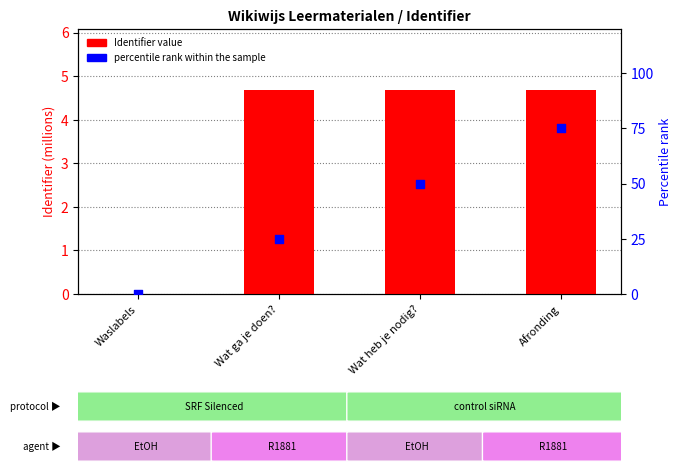

Which series contains the highest Y value?

percentile rank within sample